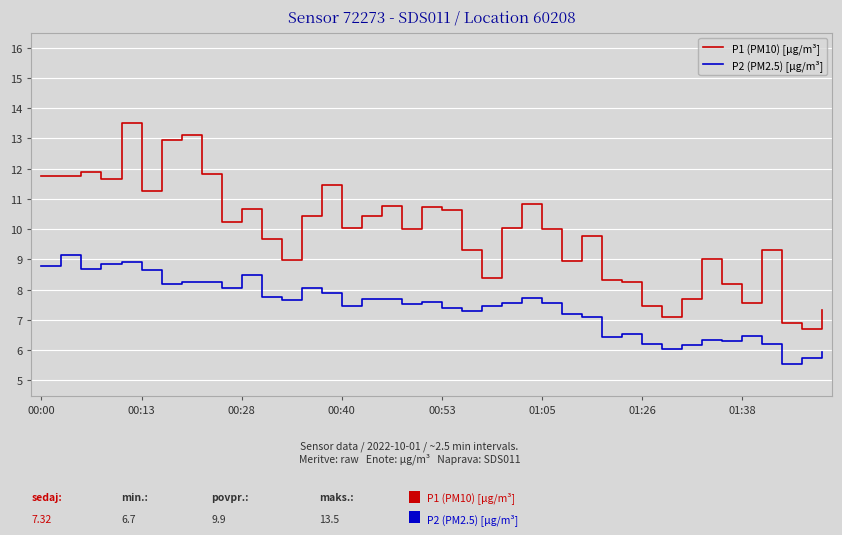

What is the maximum value shown in the chart?

13.5